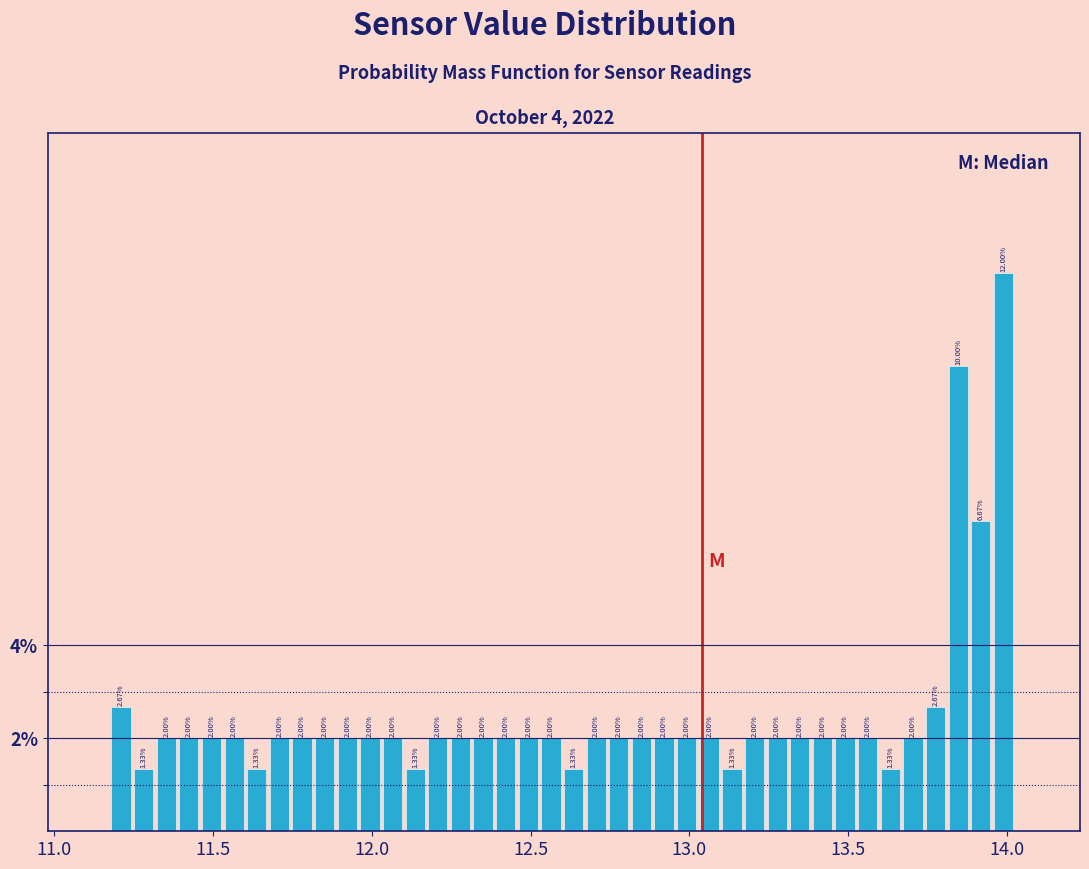

Read against the x-axis, roughly where is the centre of the tallest bar?

14.00